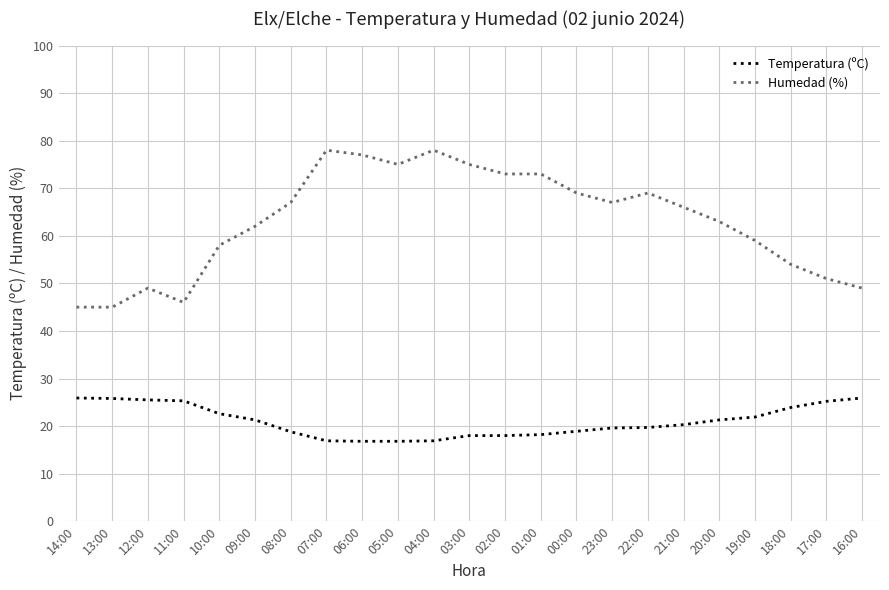

What are all the series names shown in the legend?

Temperatura (ºC), Humedad (%)